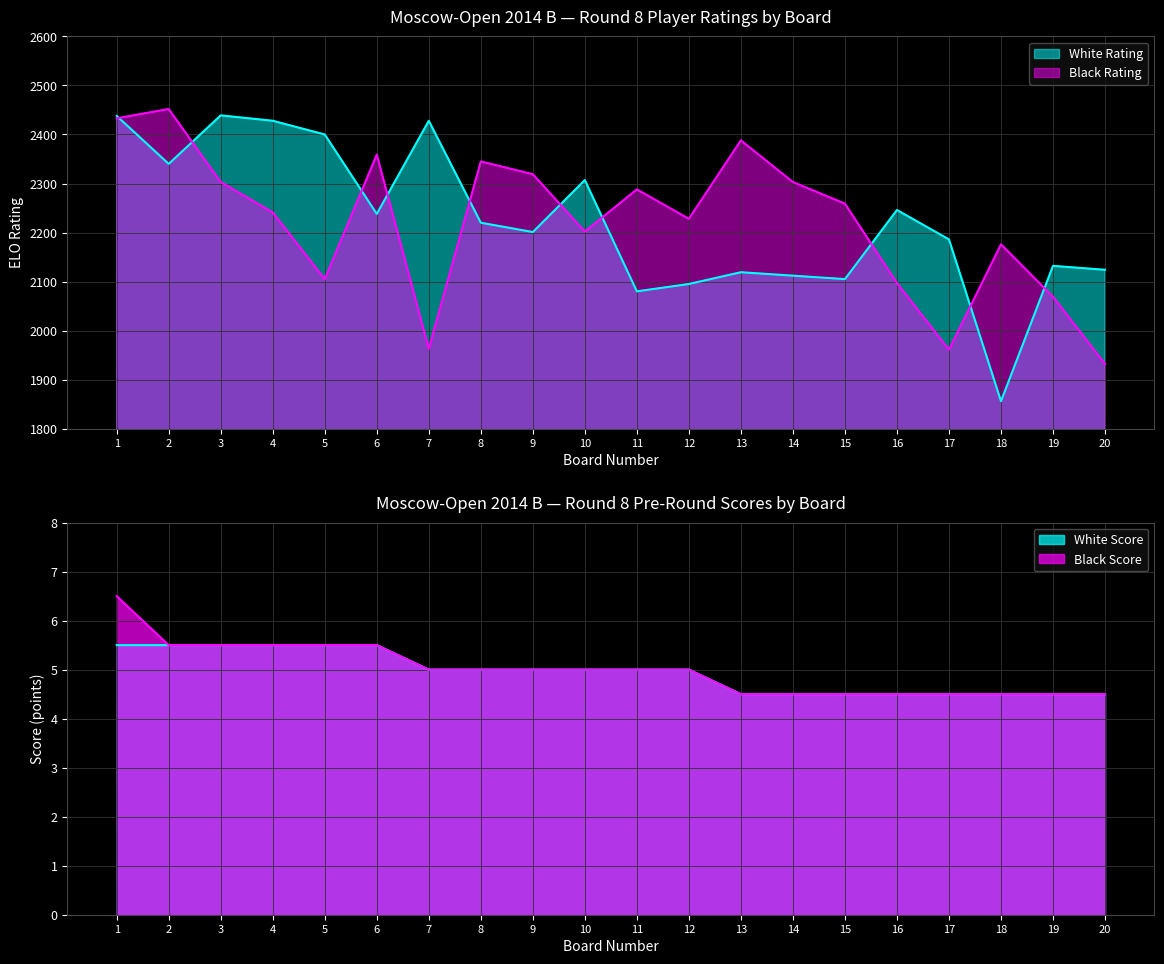

Reading right to left, transcribe all the data shown in this chart.

White Rating: 20=2124.0	19=2132.0	18=1856.0	17=2186.0	16=2246.0	15=2105.0	14=2112.0	13=2119.0	12=2095.0	11=2080.0	10=2307.0	9=2201.0	8=2220.0	7=2428.0	6=2238.0	5=2400.0	4=2428.0	3=2439.0	2=2340.0	1=2438.0
Black Rating: 20=1932.0	19=2069.0	18=2176.0	17=1961.0	16=2097.0	15=2259.0	14=2303.0	13=2388.0	12=2228.0	11=2288.0	10=2202.0	9=2319.0	8=2345.0	7=1963.0	6=2359.0	5=2105.0	4=2241.0	3=2303.0	2=2452.0	1=2433.0
White Score: 20=4.5	19=4.5	18=4.5	17=4.5	16=4.5	15=4.5	14=4.5	13=4.5	12=5.0	11=5.0	10=5.0	9=5.0	8=5.0	7=5.0	6=5.5	5=5.5	4=5.5	3=5.5	2=5.5	1=5.5
Black Score: 20=4.5	19=4.5	18=4.5	17=4.5	16=4.5	15=4.5	14=4.5	13=4.5	12=5.0	11=5.0	10=5.0	9=5.0	8=5.0	7=5.0	6=5.5	5=5.5	4=5.5	3=5.5	2=5.5	1=6.5